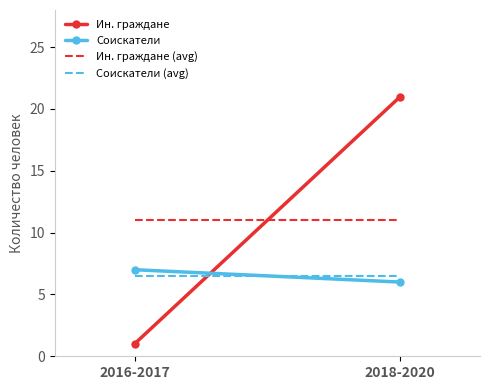

Reading left to right, list all the values displayed in this chart.

Ин. граждане: 2016-2017=1.0	2018-2020=21.0
Соискатели: 2016-2017=7.0	2018-2020=6.0
Ин. граждане (avg): 2016-2017=11.0	2018-2020=11.0
Соискатели (avg): 2016-2017=6.5	2018-2020=6.5